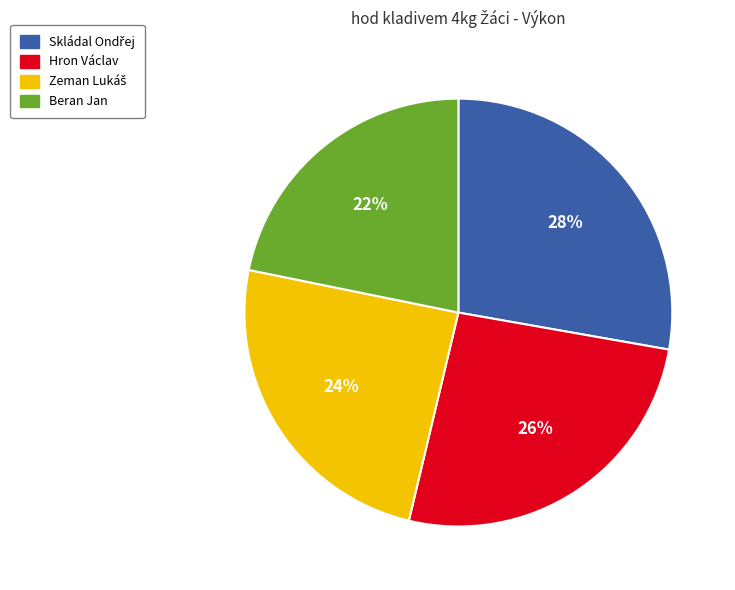

The Hron Václav slice represents 26% of the pie. True or false?

True